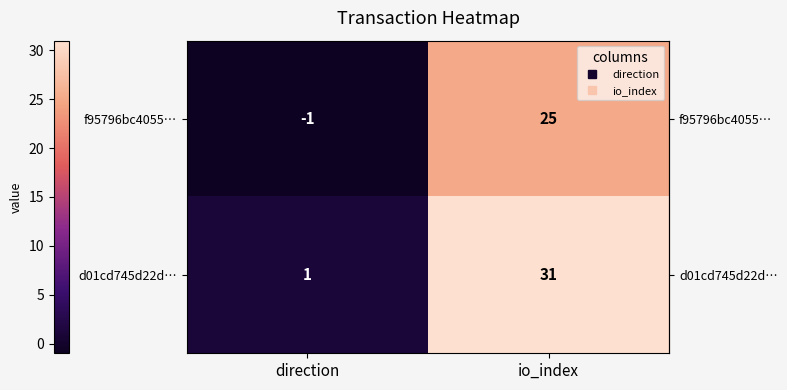

True or false: d01cd745d22d… has a value of 31 at io_index.

True